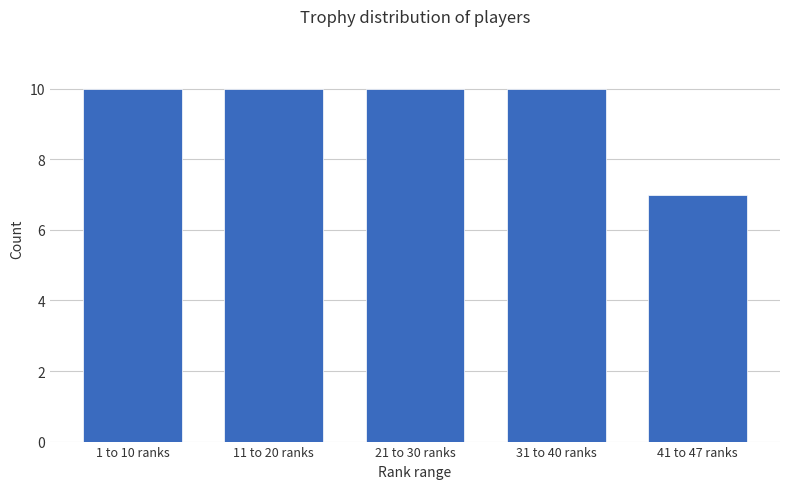

Reading left to right, extract all data points from this chart.

1 to 10 ranks=10	11 to 20 ranks=10	21 to 30 ranks=10	31 to 40 ranks=10	41 to 47 ranks=7